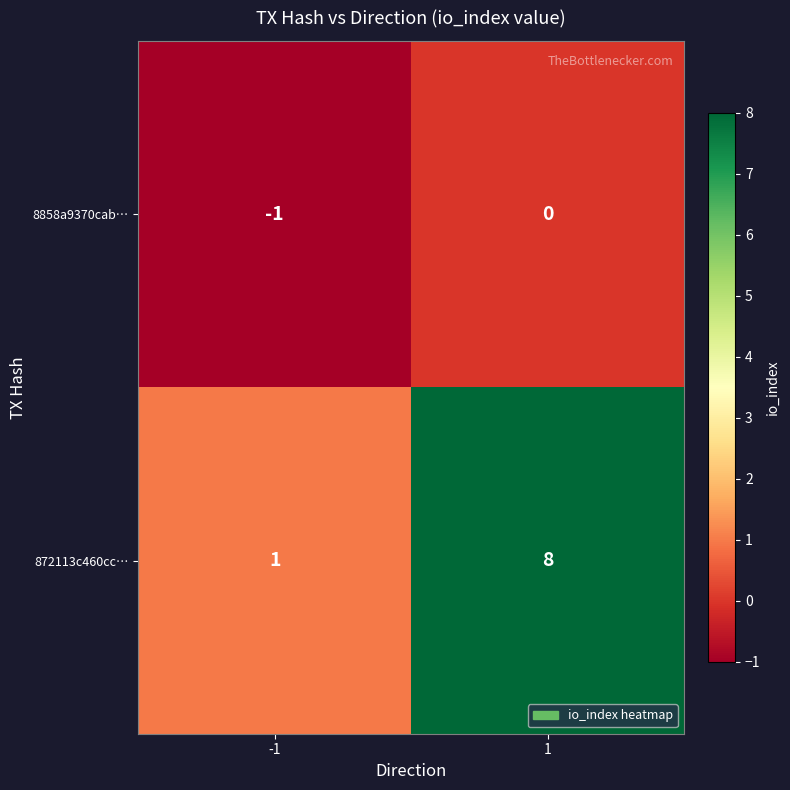

What is the maximum value shown in the chart?

8